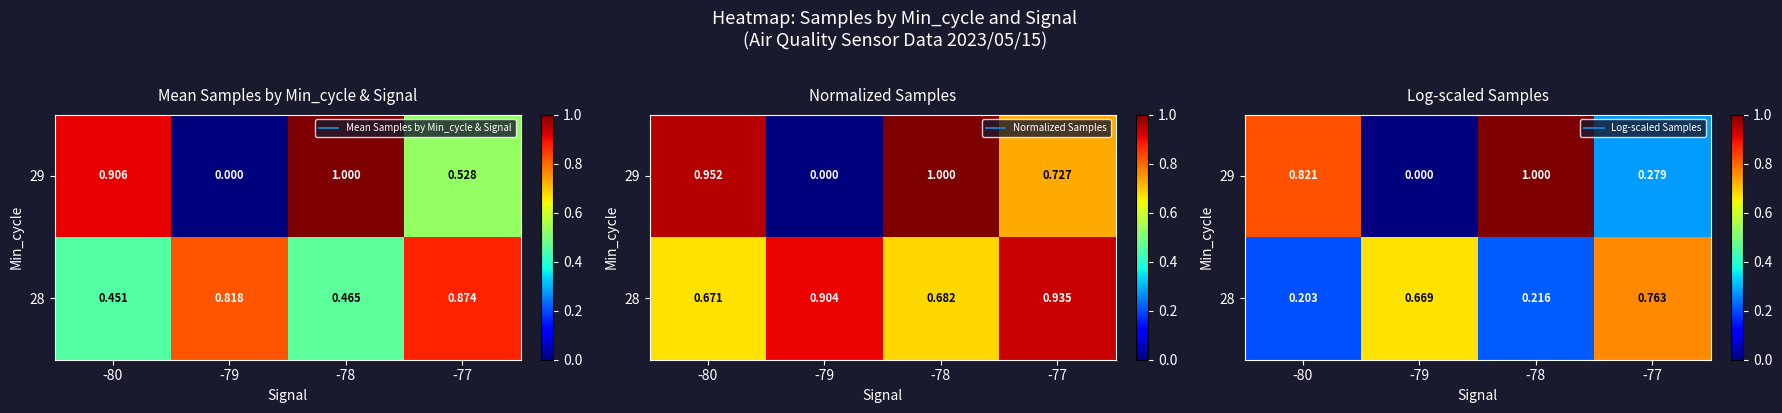

True or false: 29 has a value of 1.0 at -78.

True